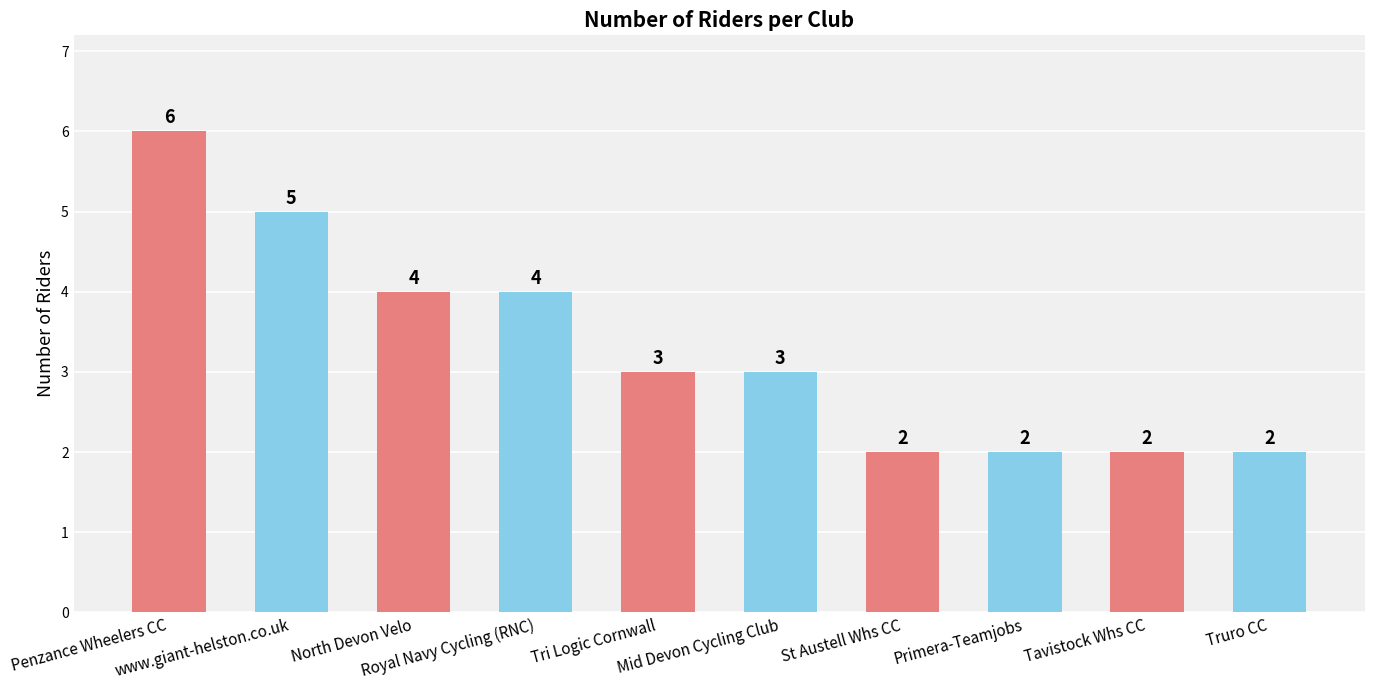

How many categories are shown in the chart?

10